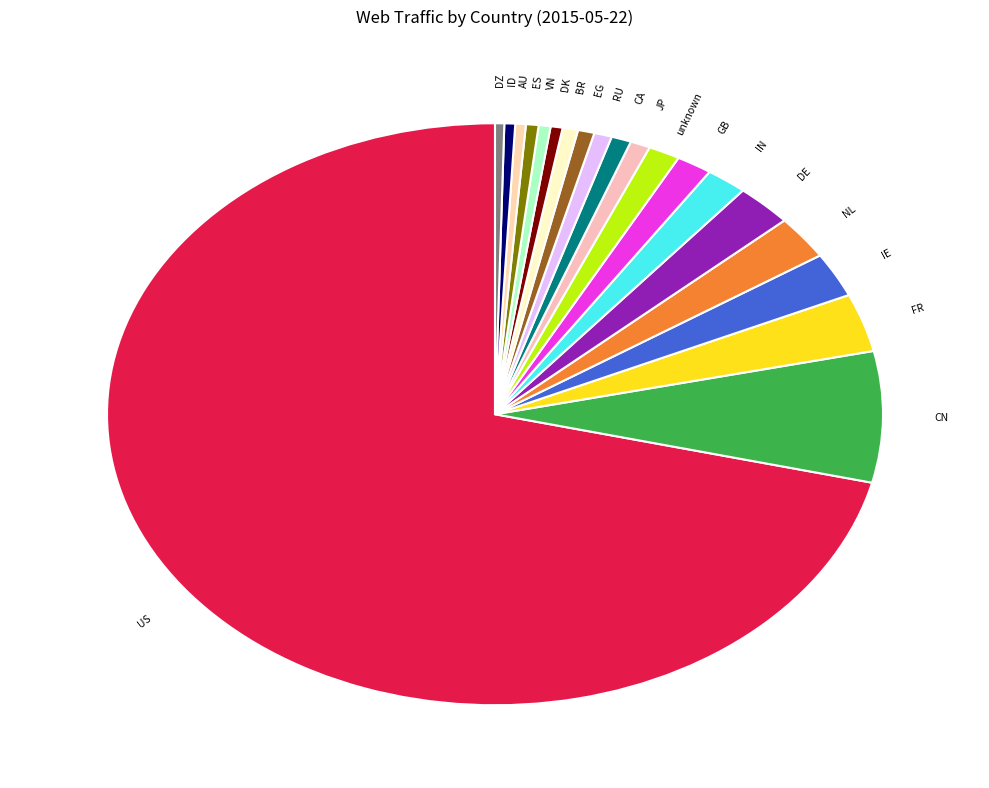

How many segments does this pie chart have?

20